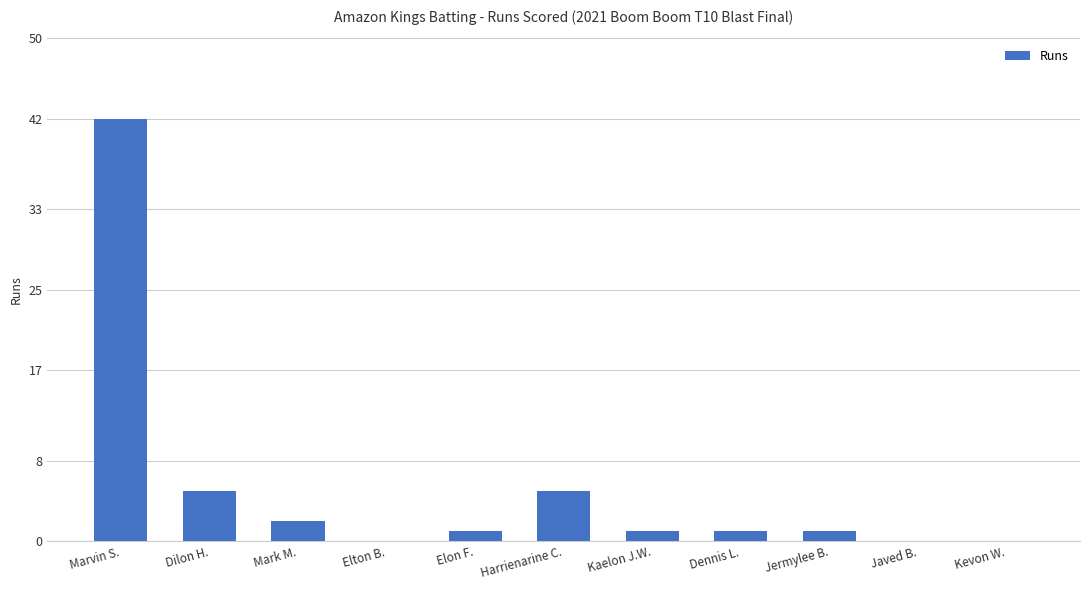

What is the sum of all values?

58